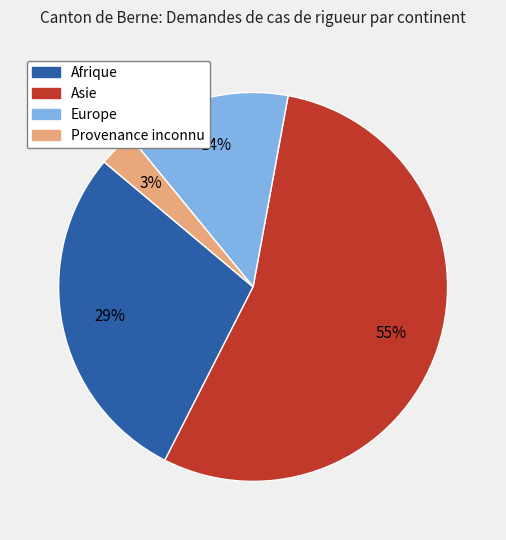

Count the number of slices in the pie.

4